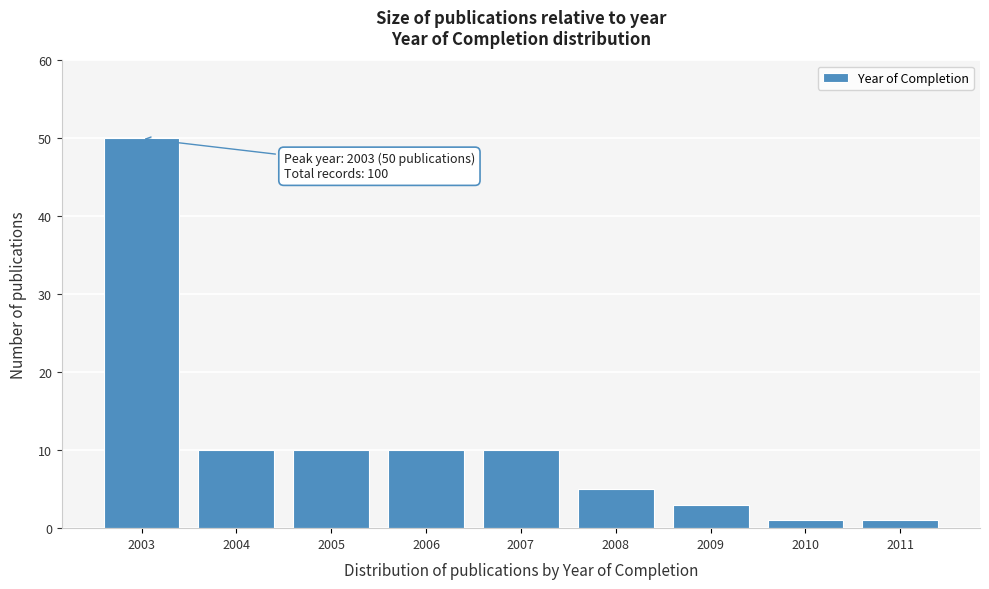

Reading left to right, transcribe all the data shown in this chart.

50	10	10	10	10	5	3	1	1